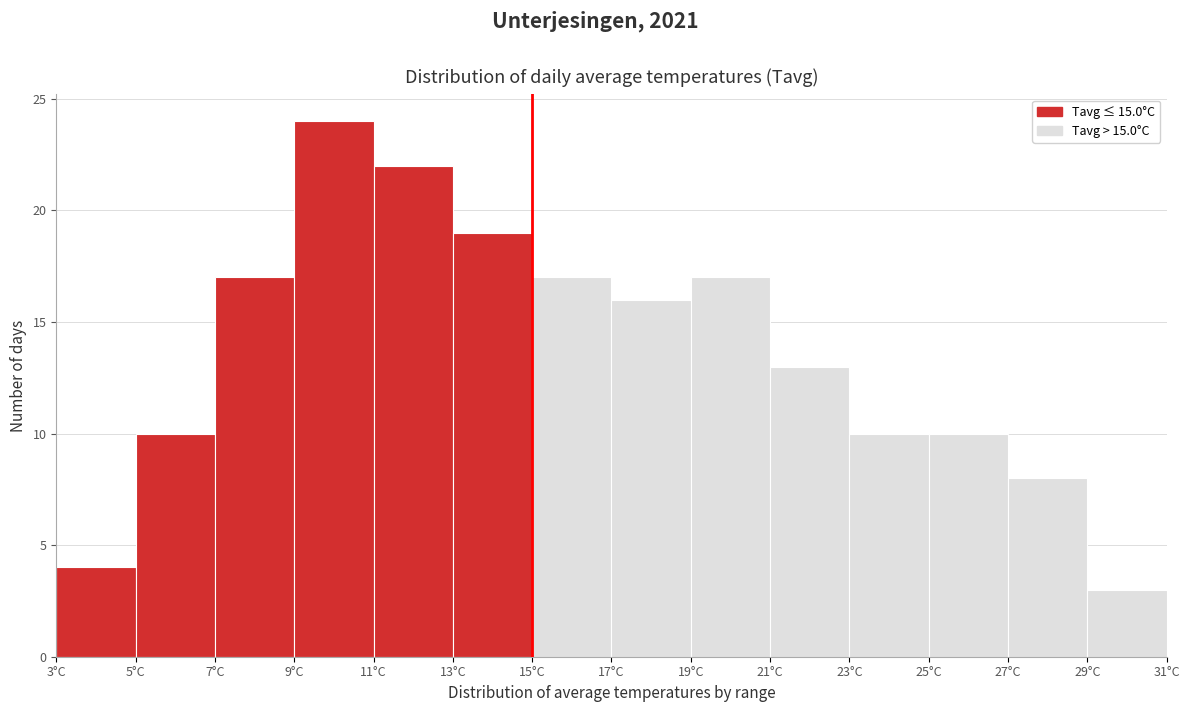

Reading left to right, list every bar in this chart as the range it spans on the x-axis followed by its height. The values are not printed on the chart, so give them approximately, as read against the axis.

3 to 5: 4
5 to 7: 10
7 to 9: 17
9 to 11: 24
11 to 13: 22
13 to 15: 19
15 to 17: 17
17 to 19: 16
19 to 21: 17
21 to 23: 13
23 to 25: 10
25 to 27: 10
27 to 29: 8
29 to 31: 3